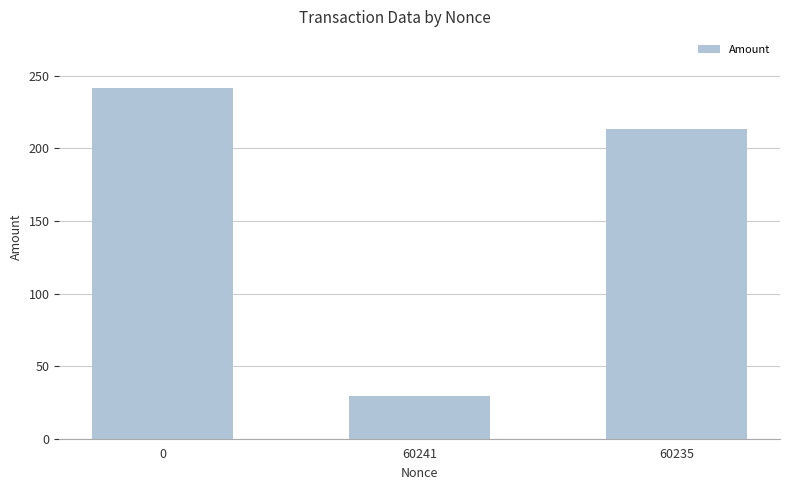

How many values are below 213?

1